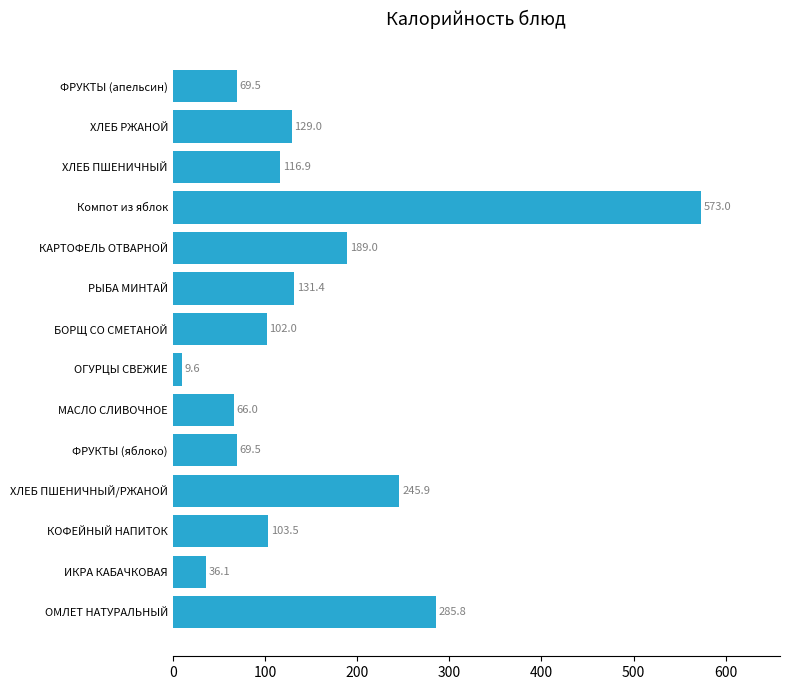

What is the average value?

151.9